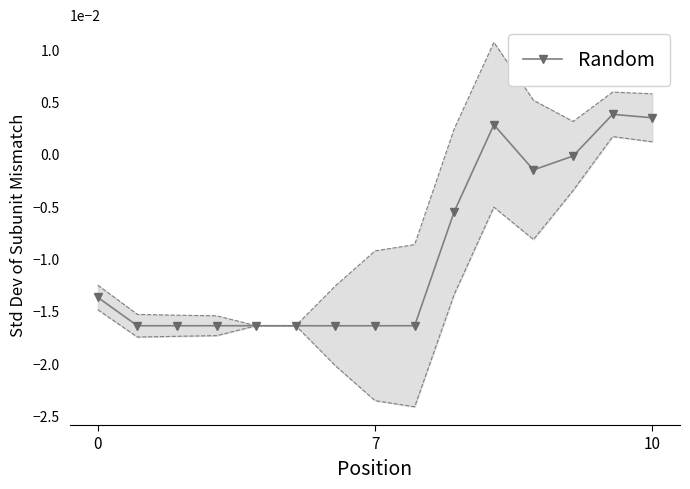

True or false: Random has more than 0 interior local peaks.

True